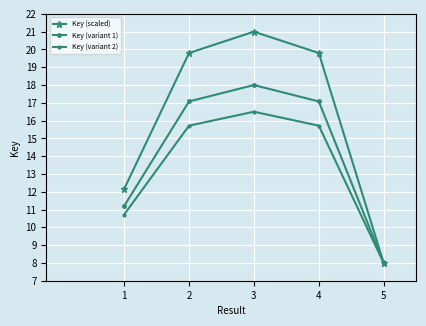

What is the difference between the maximum and minimum values in the Key (scaled) series?

13.0